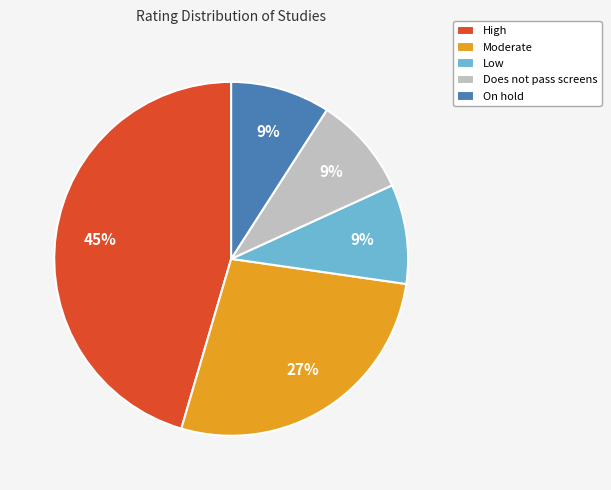

What percentage is the Low slice, to the nearest percent?

9%